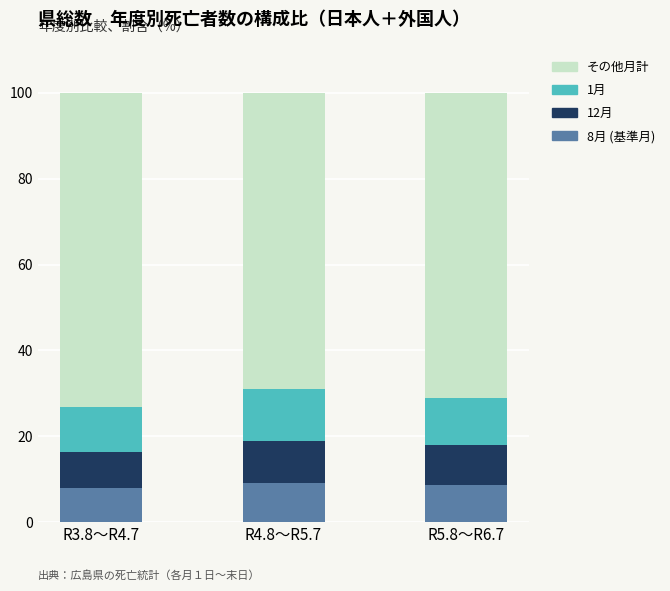

What is the lowest value of the 8月 (基準月) series?

8.1